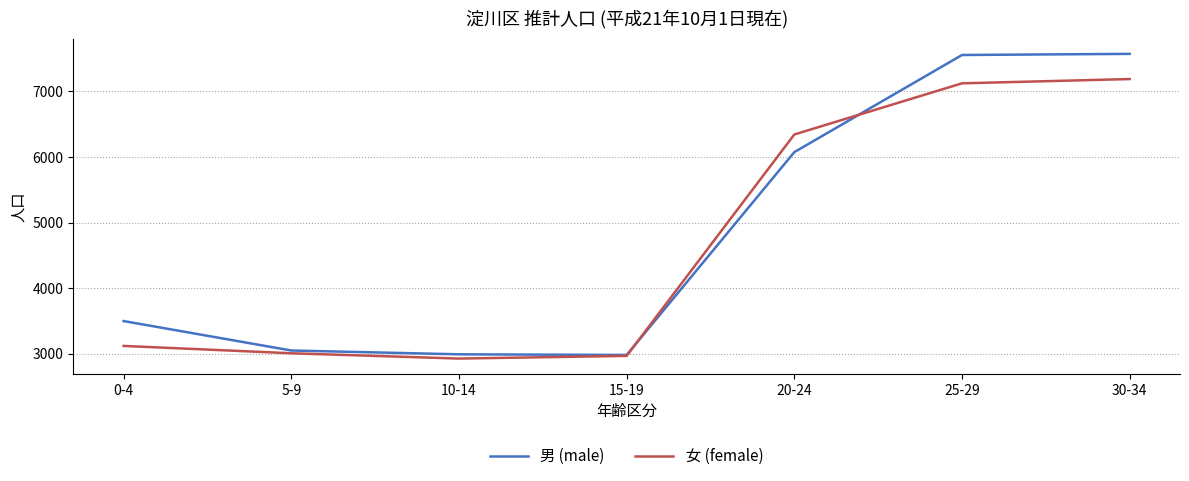

Where is 男 (male) nearest to the value 5277?

20-24